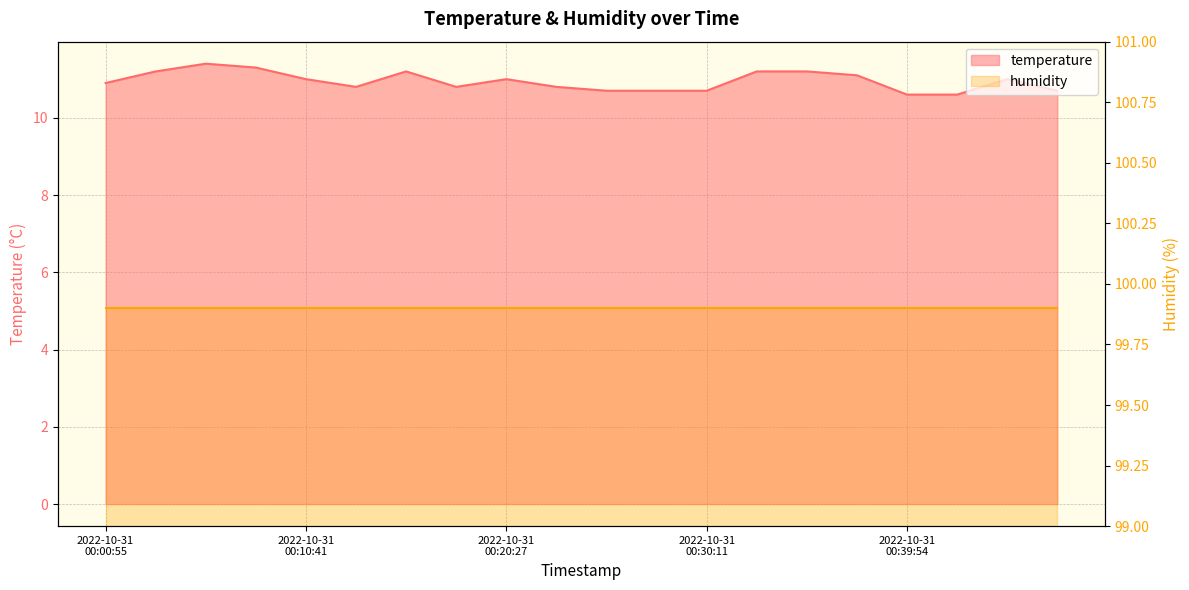

Where is the data nearest to the value 11?

2022-10-31 00:10:41